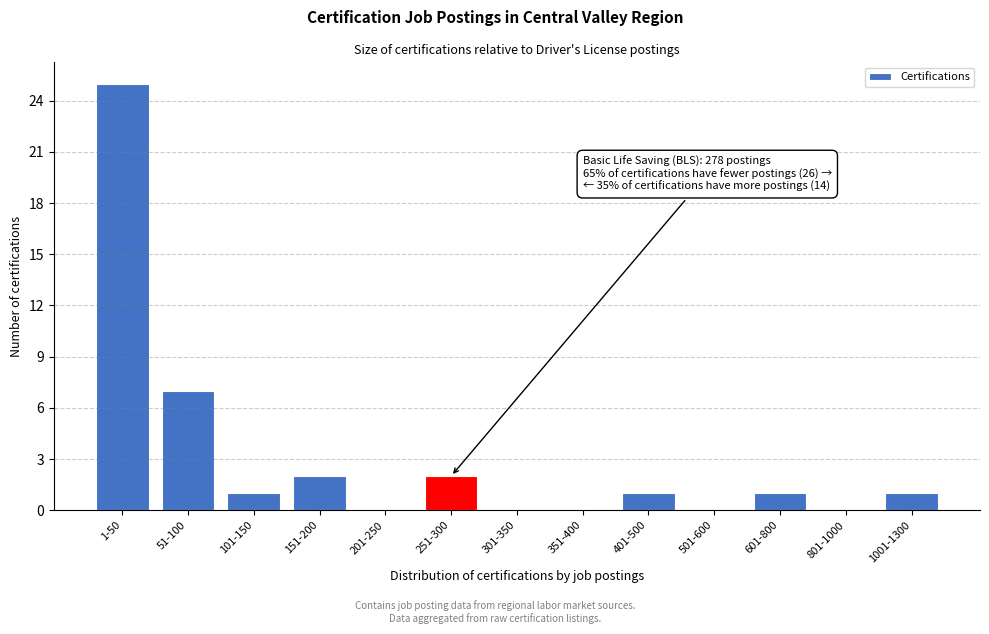

Reading right to left, list all the values displayed in this chart.

1001-1300=1	801-1000=0	601-800=1	501-600=0	401-500=1	351-400=0	301-350=0	251-300=2	201-250=0	151-200=2	101-150=1	51-100=7	1-50=25